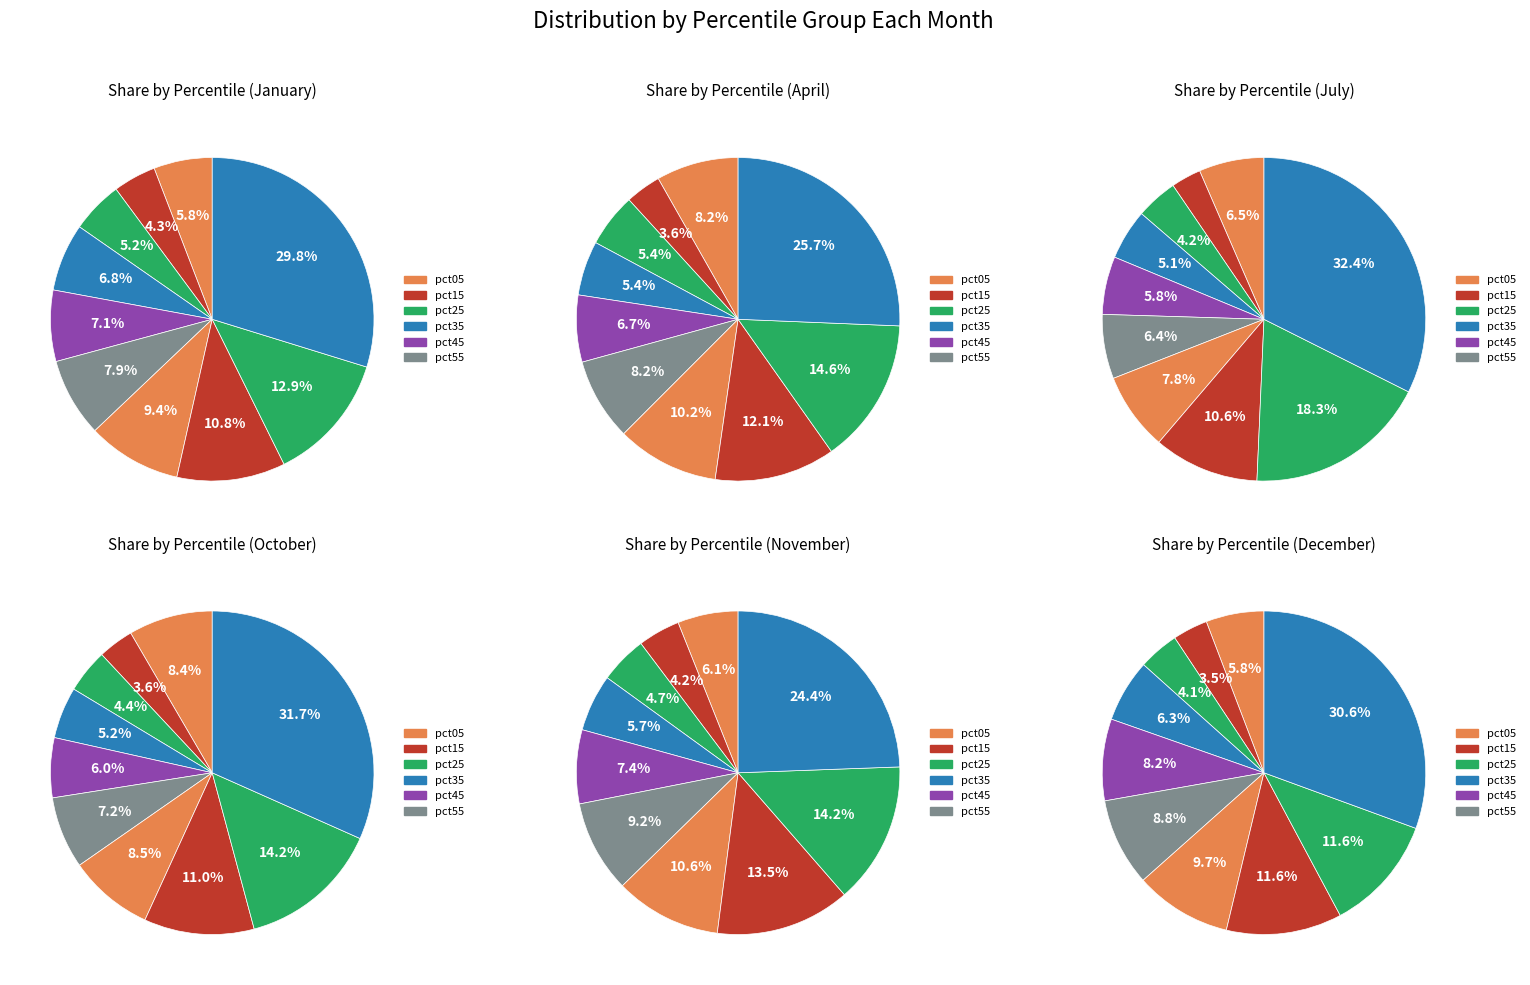

Which slice is the largest?

pct95